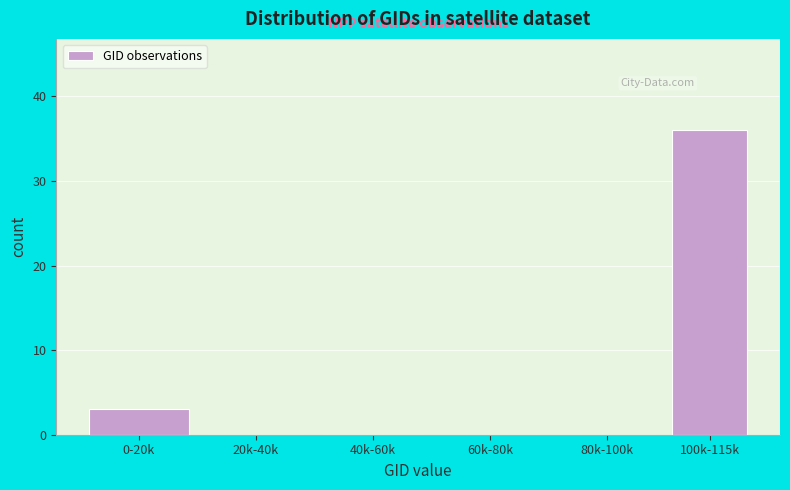

Reading right to left, extract all data points from this chart.

100k-115k=36	80k-100k=0	60k-80k=0	40k-60k=0	20k-40k=0	0-20k=3